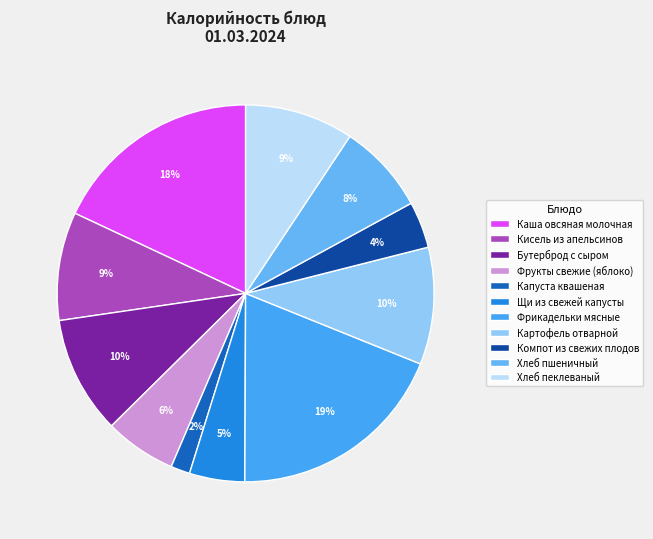

Which has a higher value, Фрикадельки мясные or Картофель отварной?

Фрикадельки мясные